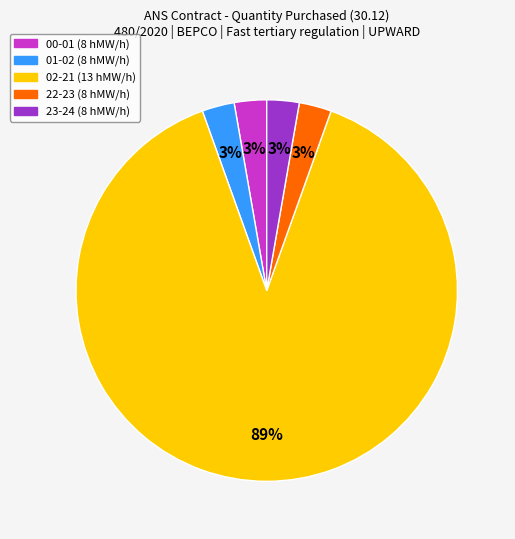

Count the number of slices in the pie.

5